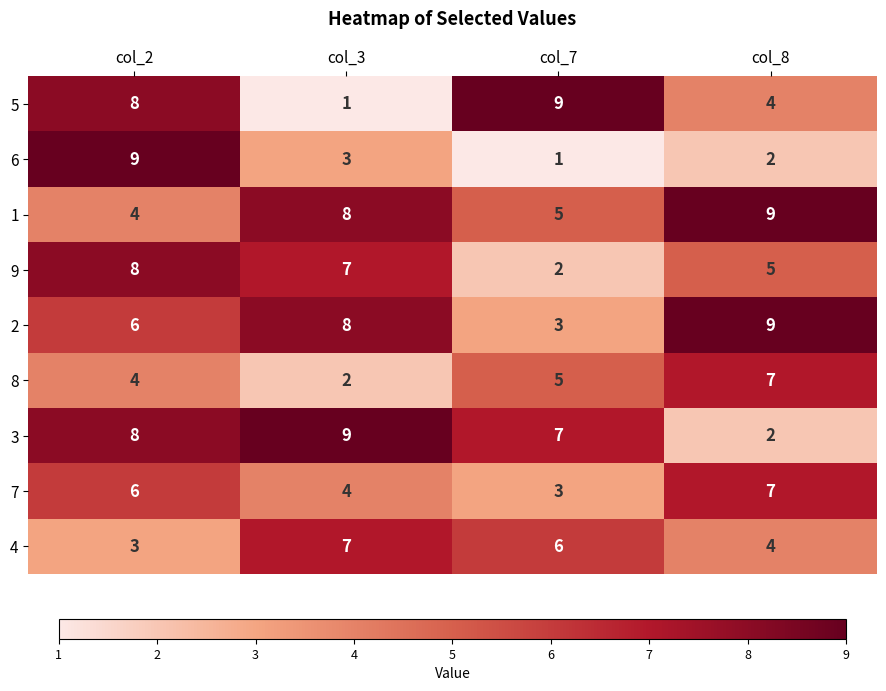

How many data points in 8 are less than 5?

2